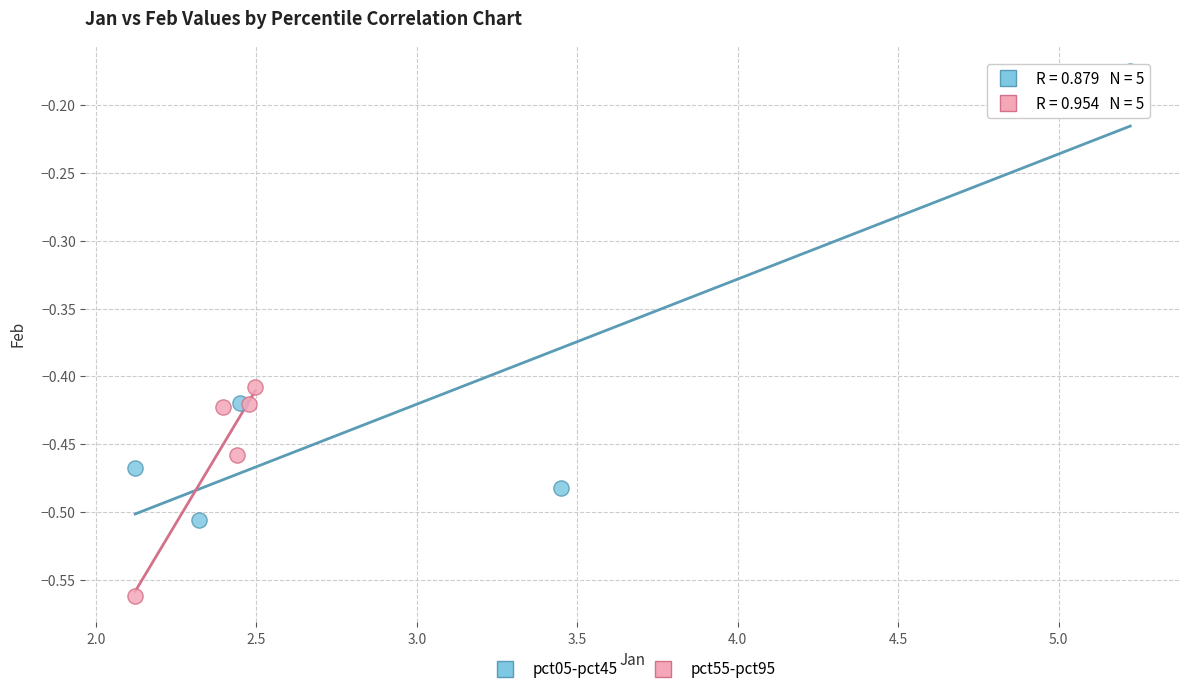

Which series has the widest spread of Y values?

pct05-pct45